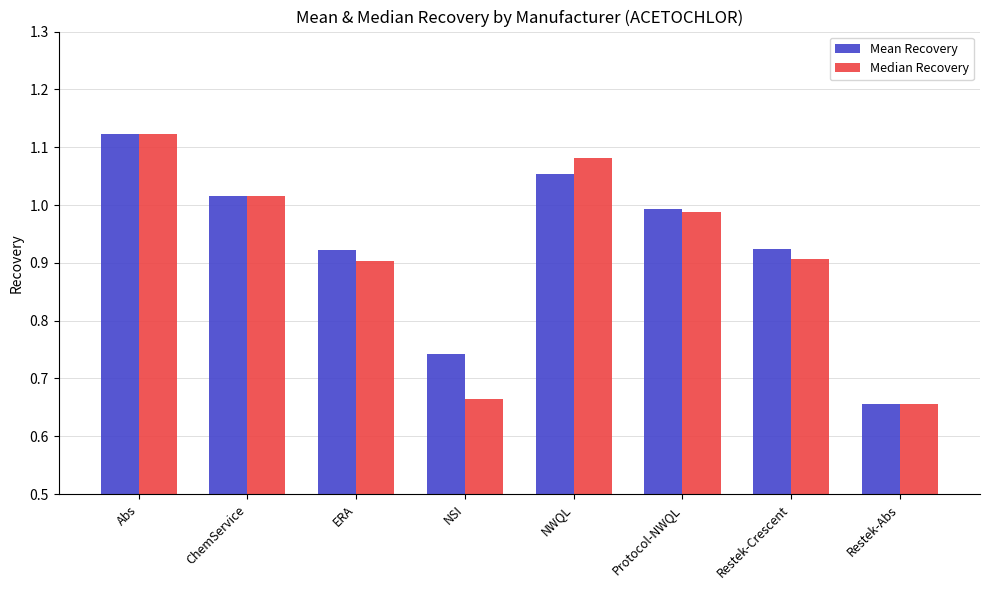

Between NSI and Restek-Crescent, which series saw the biggest shift?

Median Recovery